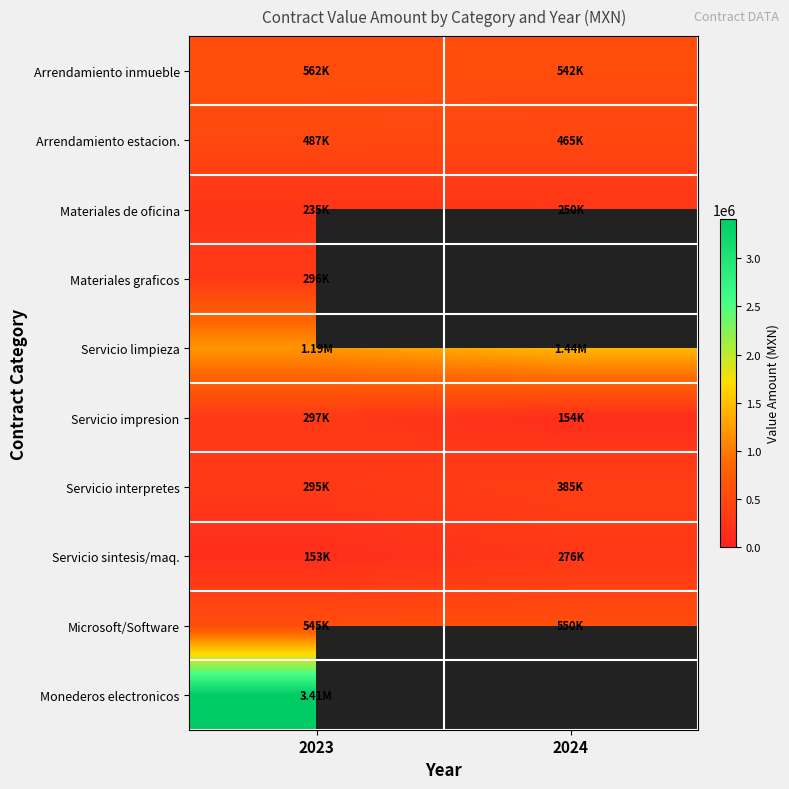

Between 2024 and 2023, which is larger?

2023